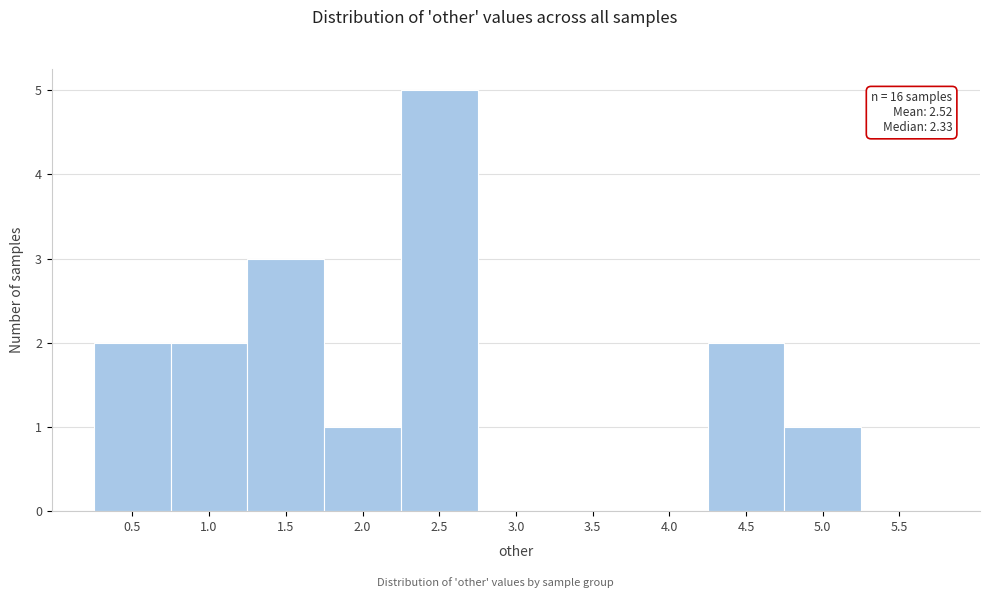

Reading left to right, list all the values displayed in this chart.

0.5=2	1.0=2	1.5=3	2.0=1	2.5=5	3.0=0	3.5=0	4.0=0	4.5=2	5.0=1	5.5=0